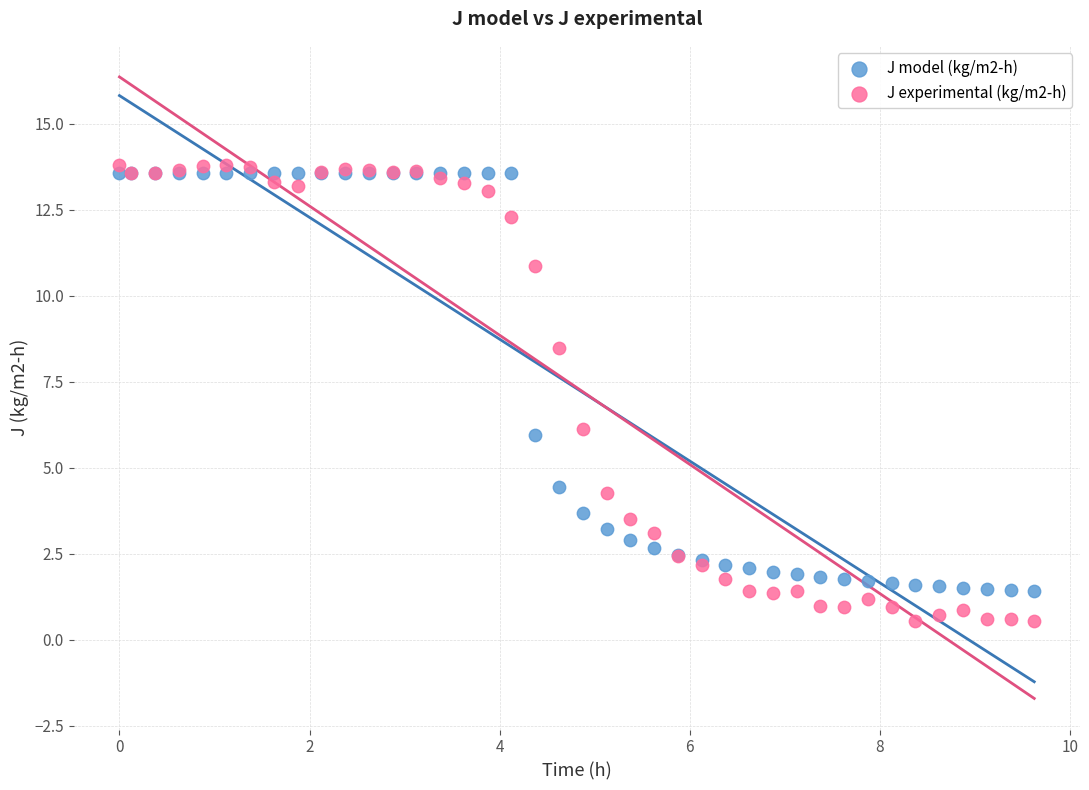

Which series has the widest spread of Y values?

J experimental (kg/m2-h)